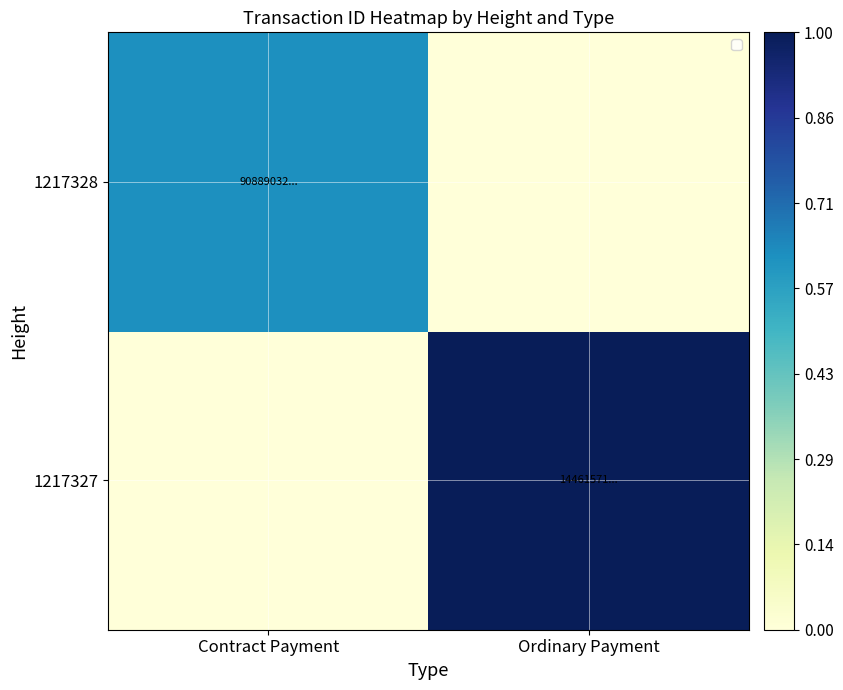

How many series are shown in this chart?

2